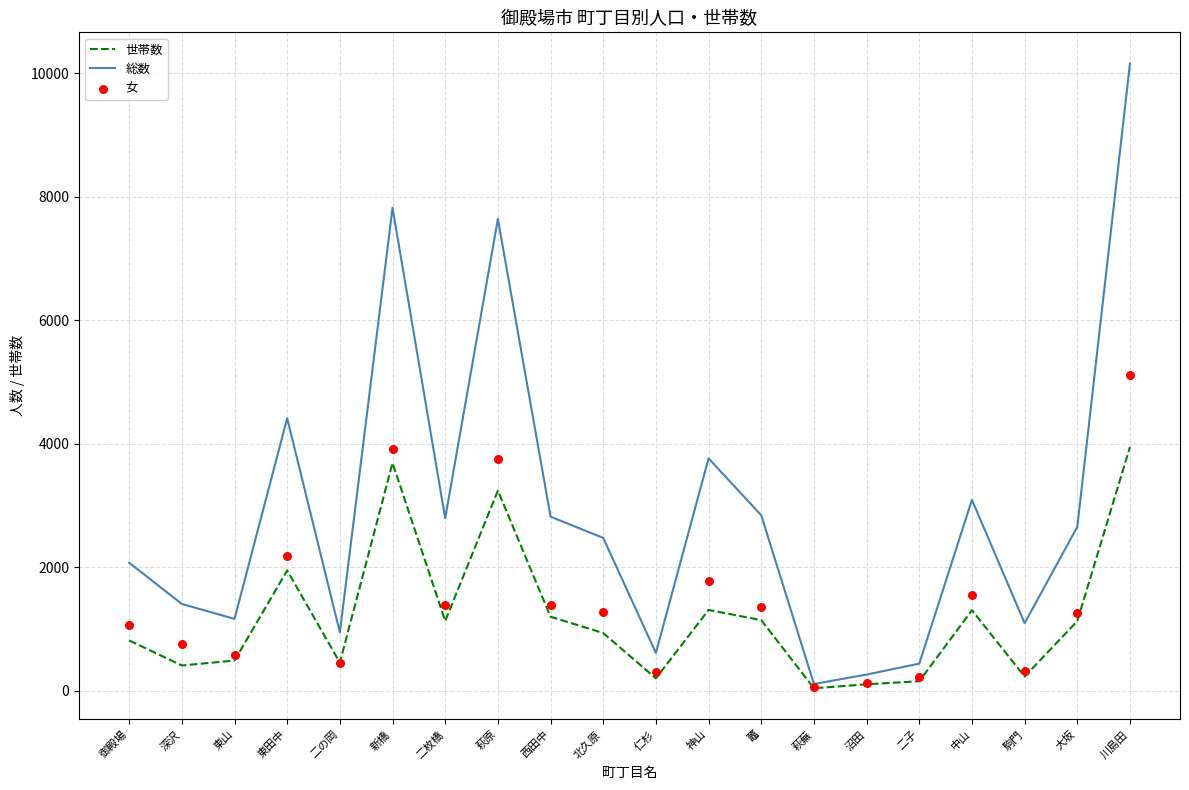

At which category is the sum across all series the highest?

川島田